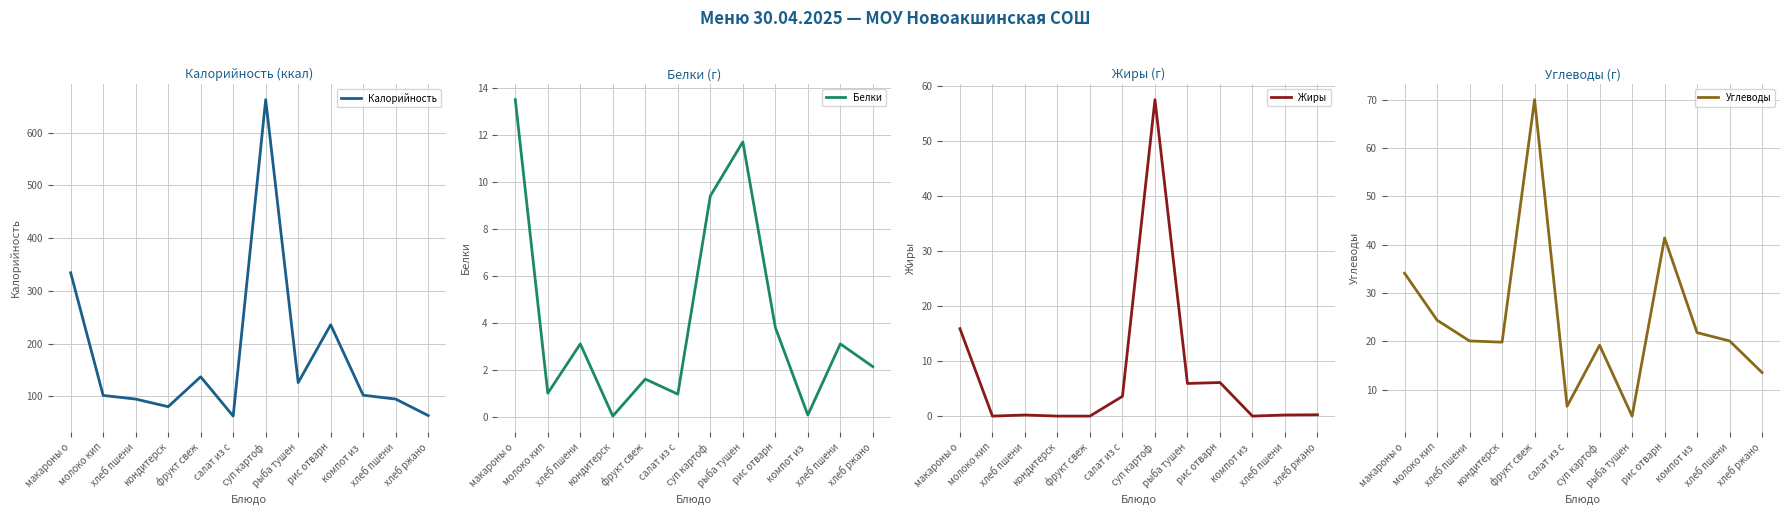

At молоко кип, list the series in order from largest to smallest.

Калорийность, Углеводы, Белки, Жиры